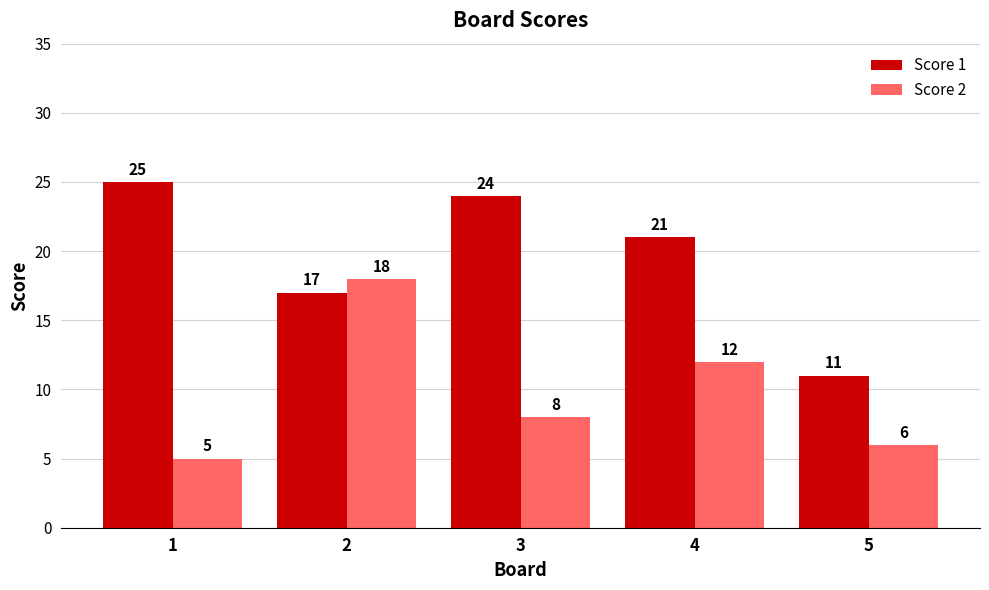

What are all the series names shown in the legend?

Score 1, Score 2